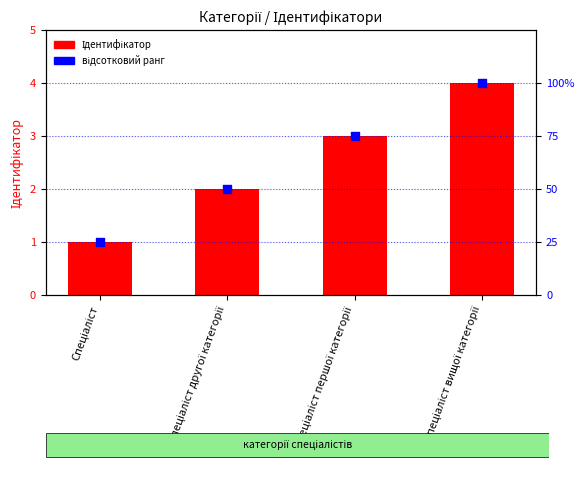

Is the value of Ідентифікатор at Спеціаліст greater than the value of відсотковий ранг at Спеціаліст другої категорії?

No